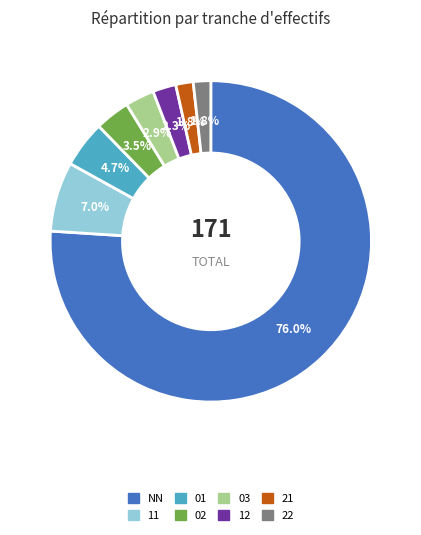

What percentage is the 12 slice, to the nearest percent?

2%